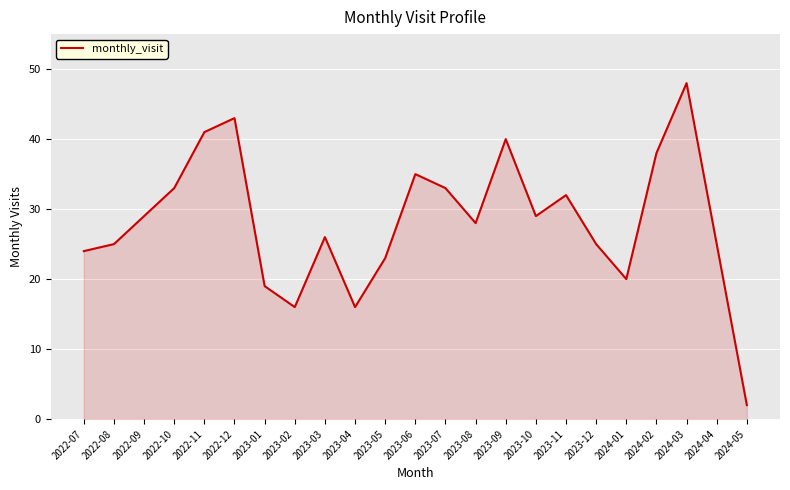

What position from the right is 2023-03?

15